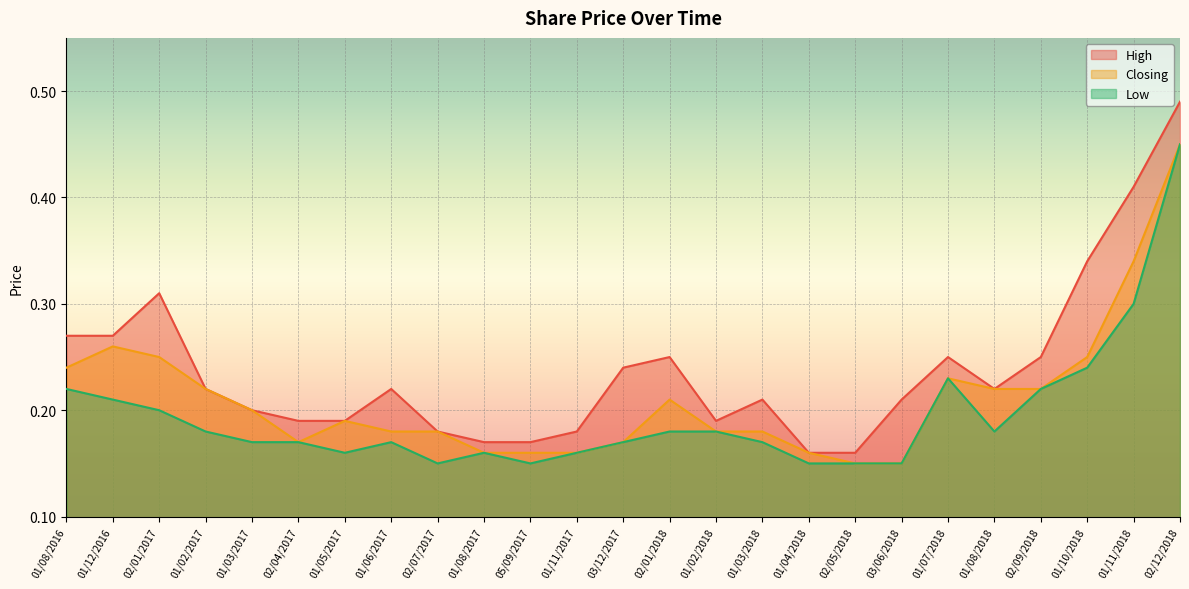

What are all the series names shown in the legend?

High, Closing, Low